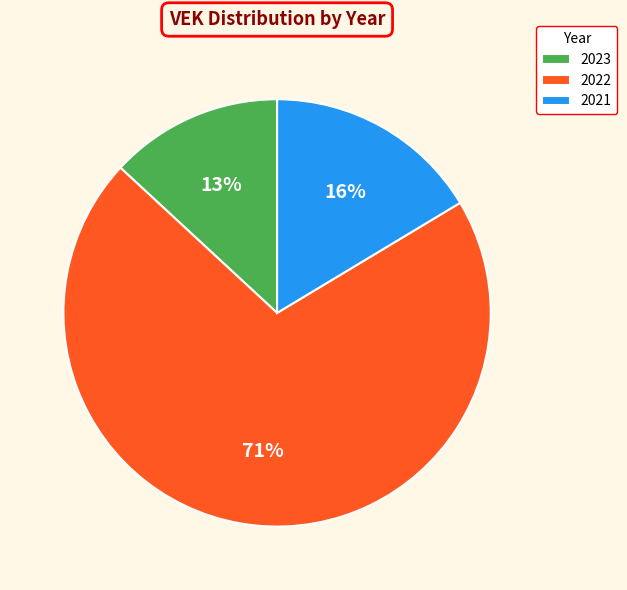

How many slices are in this pie chart?

3